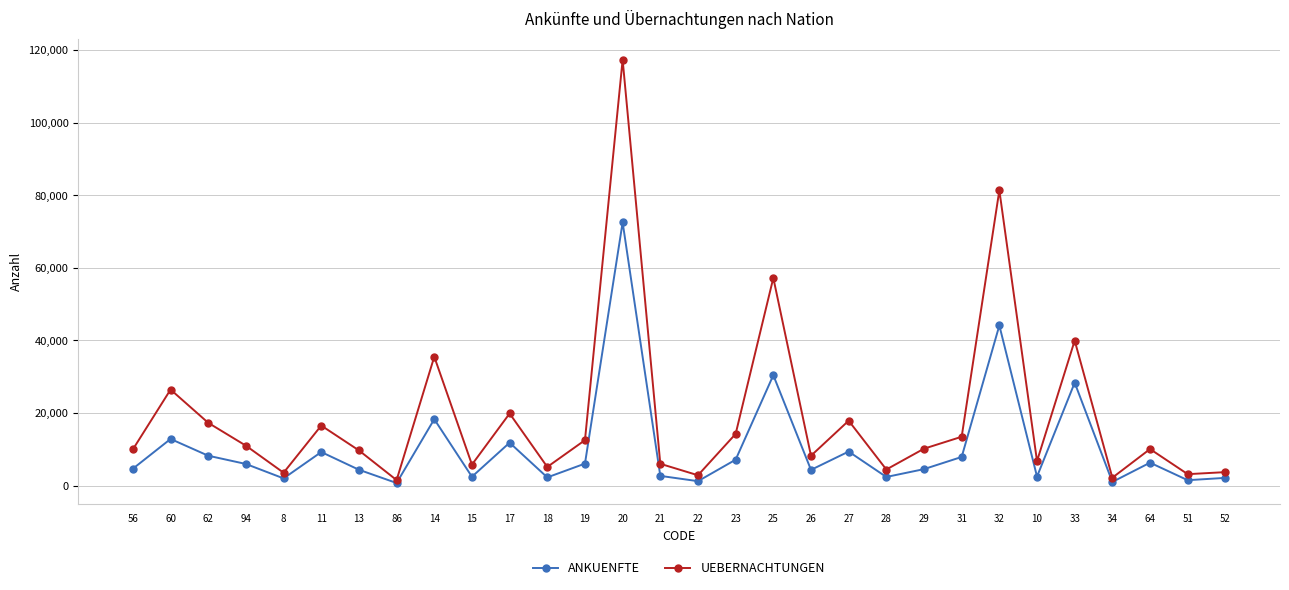

At 56, list the series in order from smallest to largest.

ANKUENFTE, UEBERNACHTUNGEN